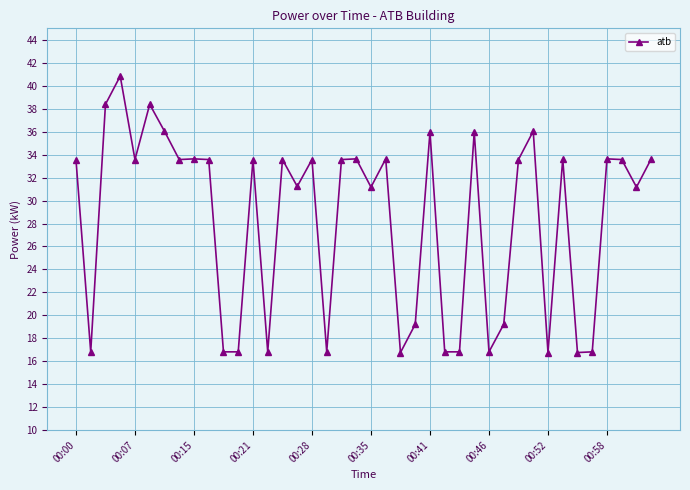

Does the chart display data point markers on the line(s)?

Yes